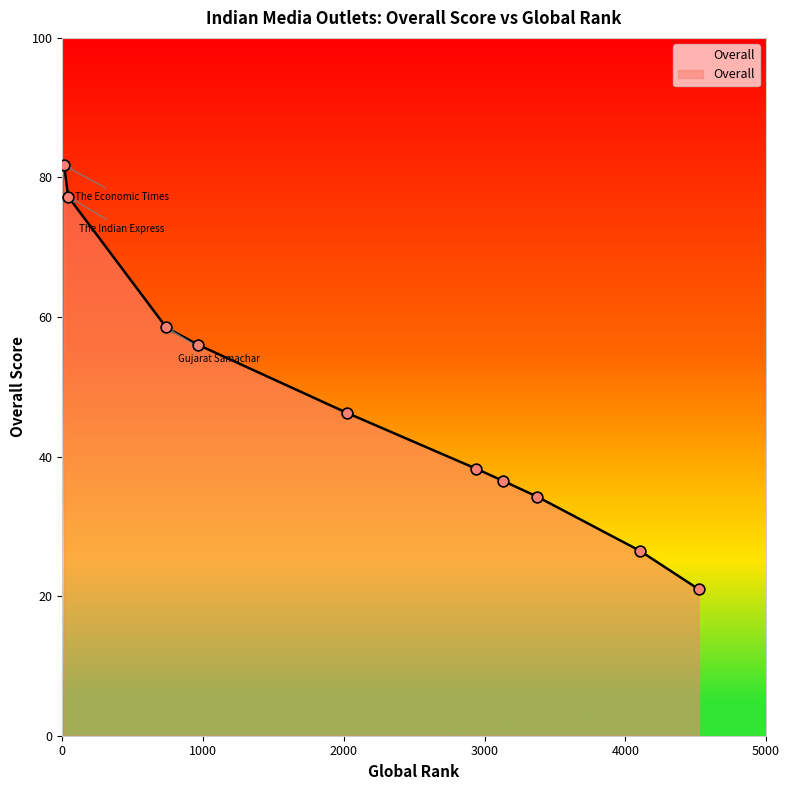

What is the maximum value shown in the chart?

81.8